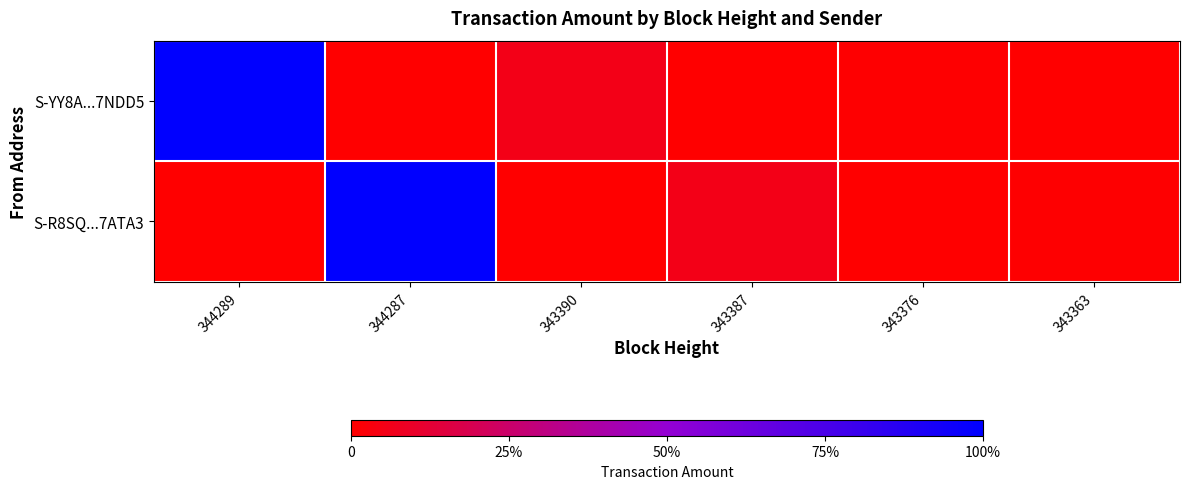

At 343376, list the series in order from smallest to largest.

S-R8SQ...7ATA3, S-YY8A...7NDD5